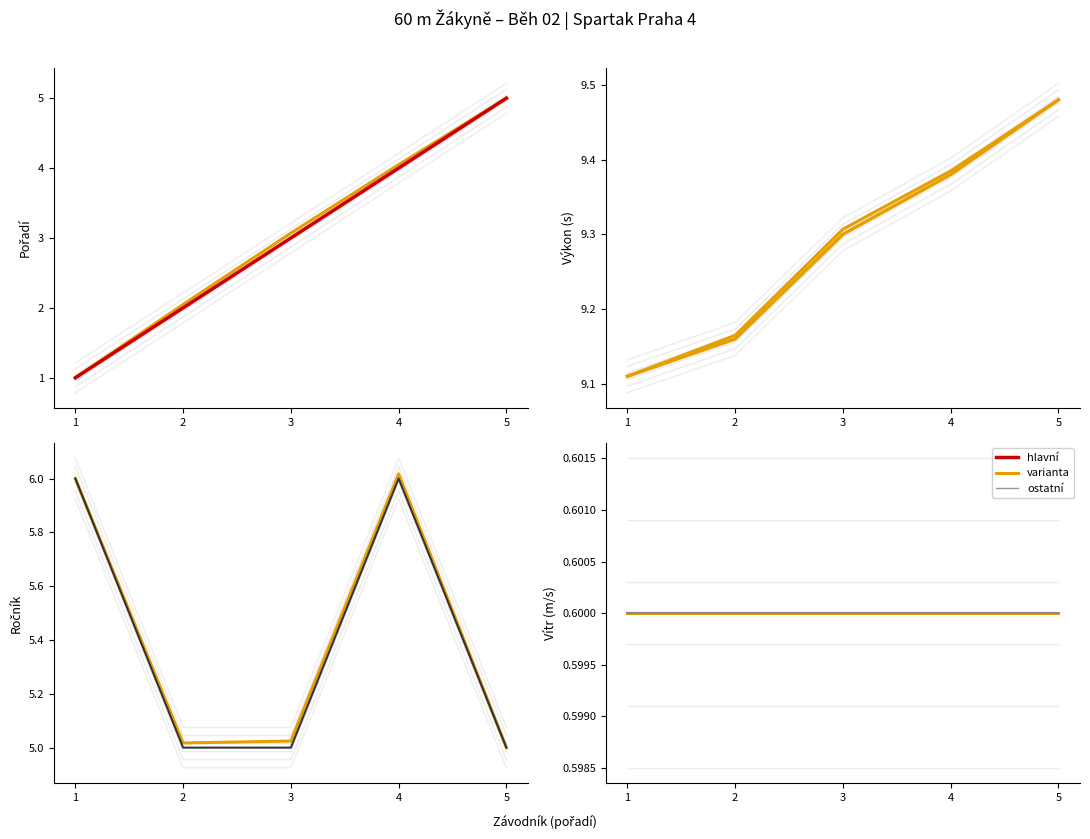

What is the difference between the highest and lowest values at 5?

8.9